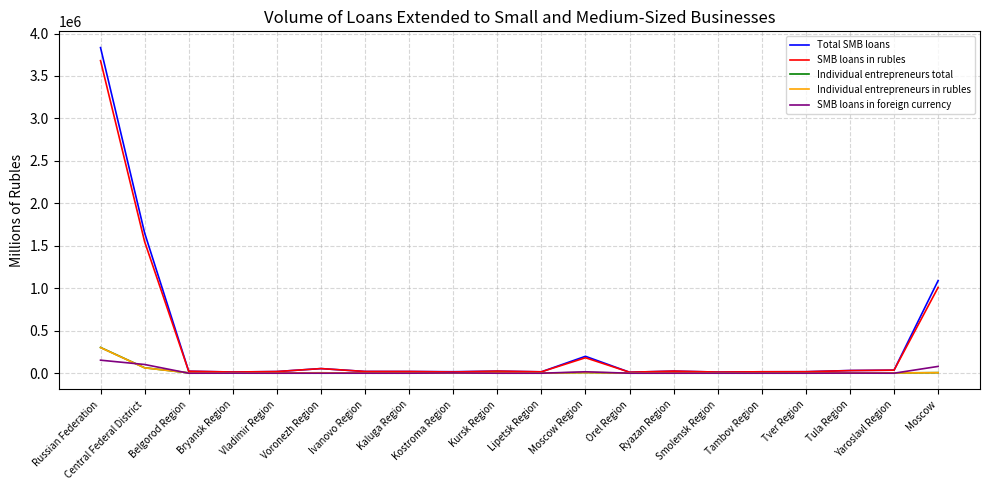

Which series has the widest spread of values?

Total SMB loans